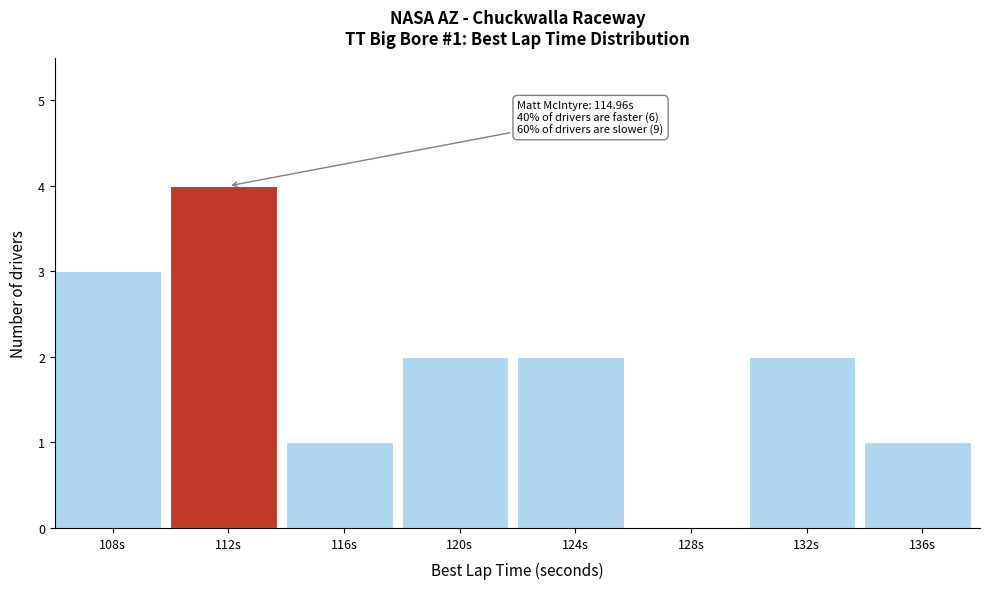

Reading left to right, extract all data points from this chart.

108s=3	112s=4	116s=1	120s=2	124s=2	128s=0	132s=2	136s=1